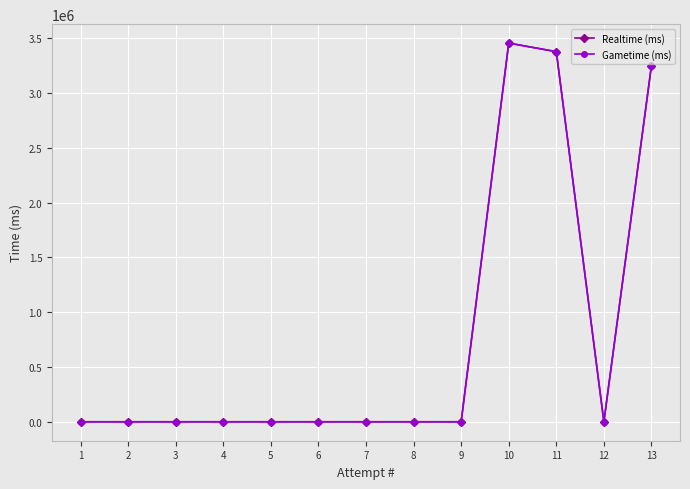

At which label is Gametime (ms) closest to 1726986?

13